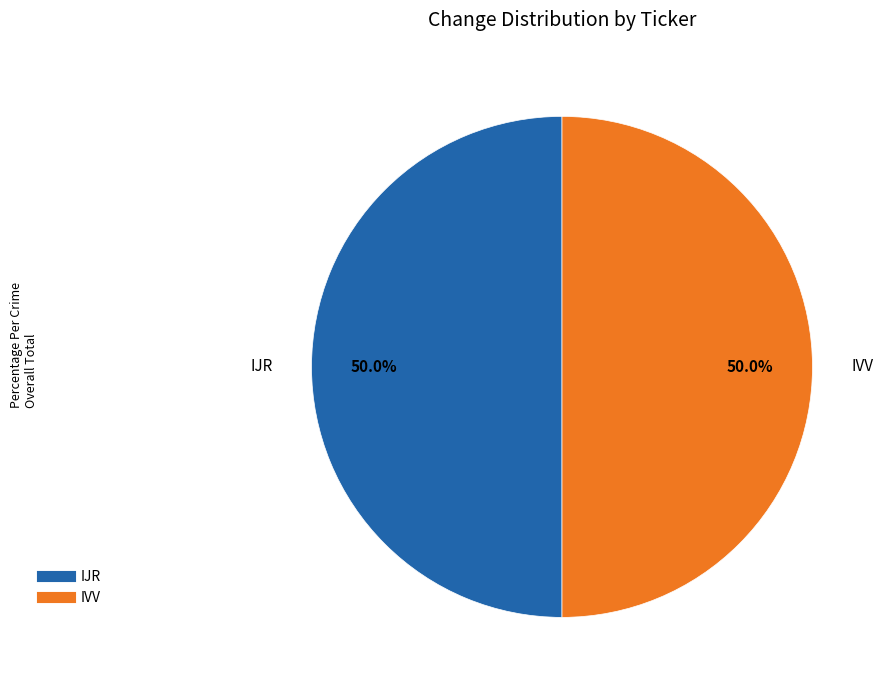

Approximately how many times larger is the value at IVV compared to IJR?

1.0